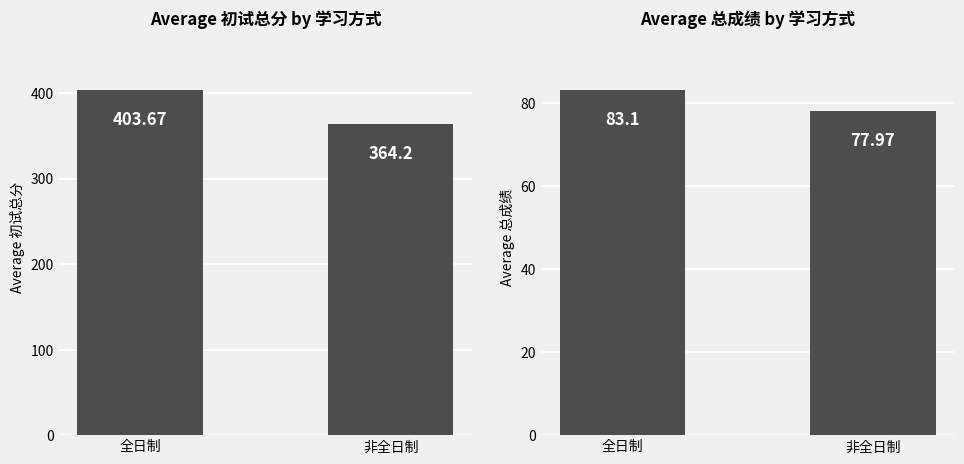

How many values in the 初试总分 series exceed 403?

1